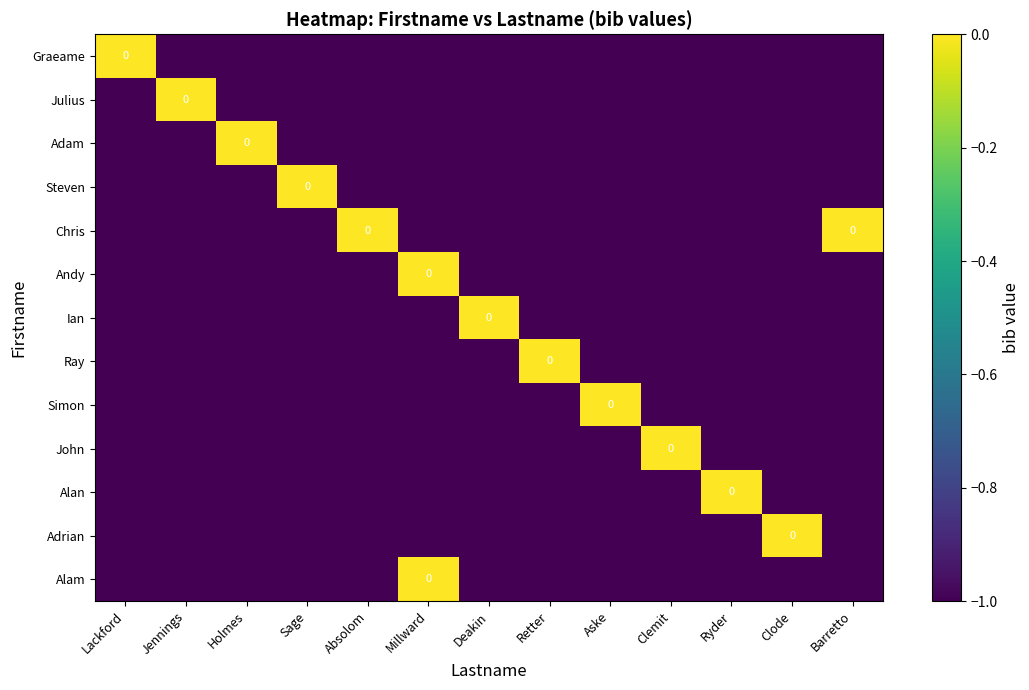

What is the total value across all series at Sage?

-12